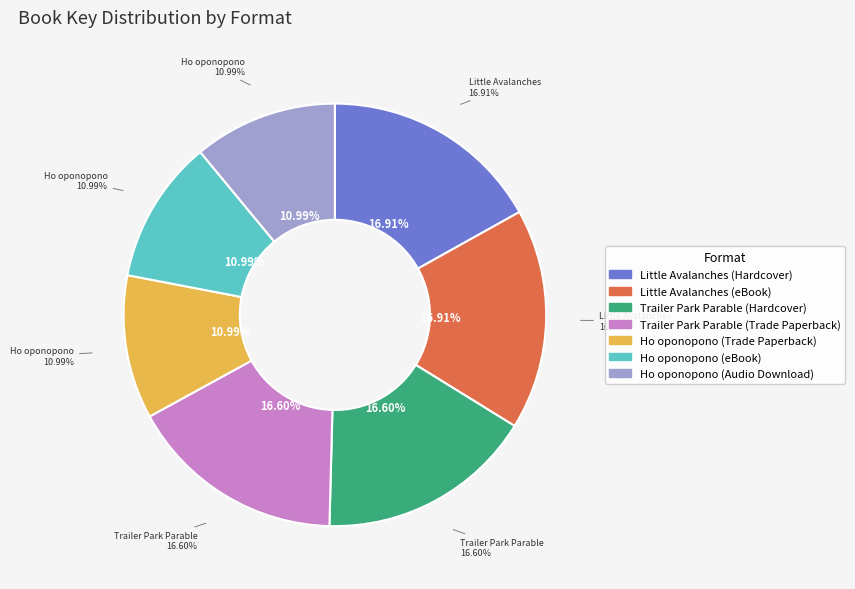

What is the change in value from Little Avalanches (eBook) to Trailer Park Parable (Hardcover)?

-3895548